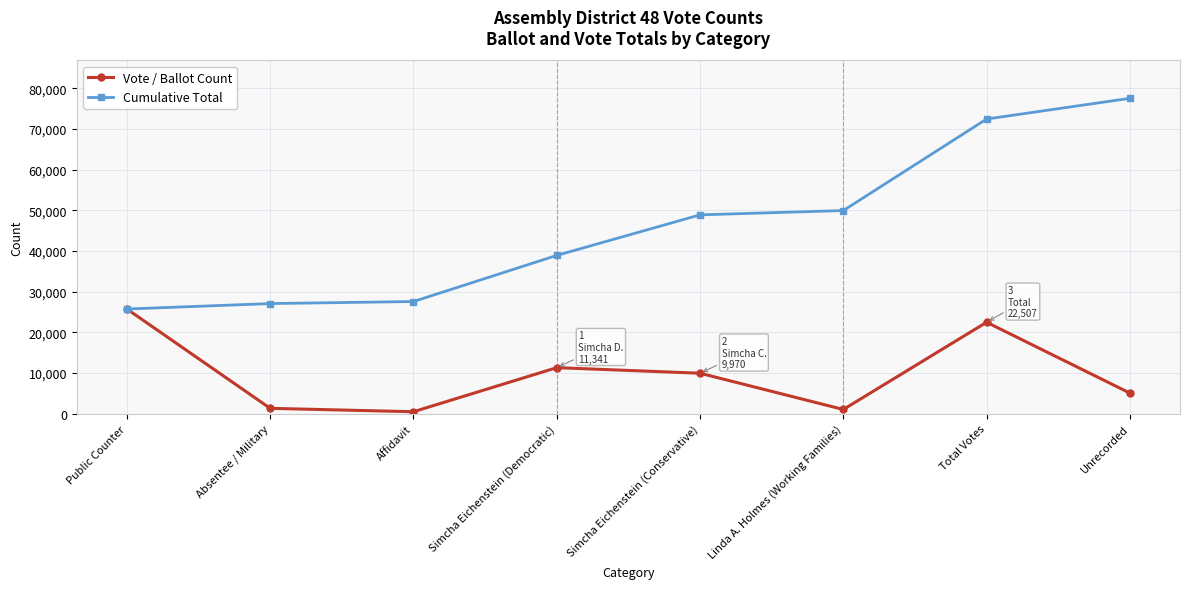

What is the difference between the second highest and second lowest values in the Vote / Ballot Count series?

21451